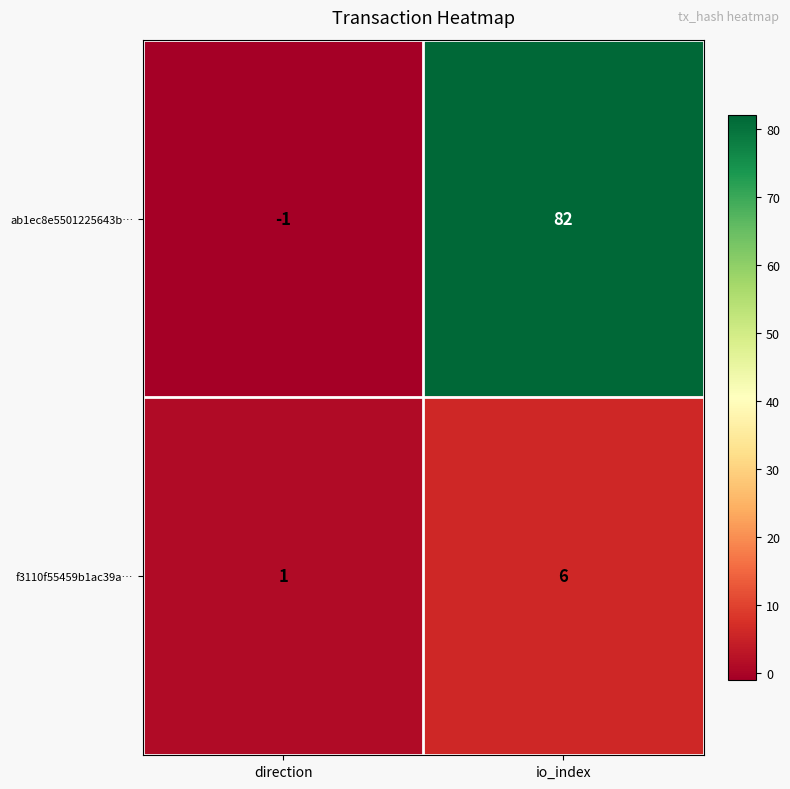

At which category does the chart reach its peak across all series?

io_index